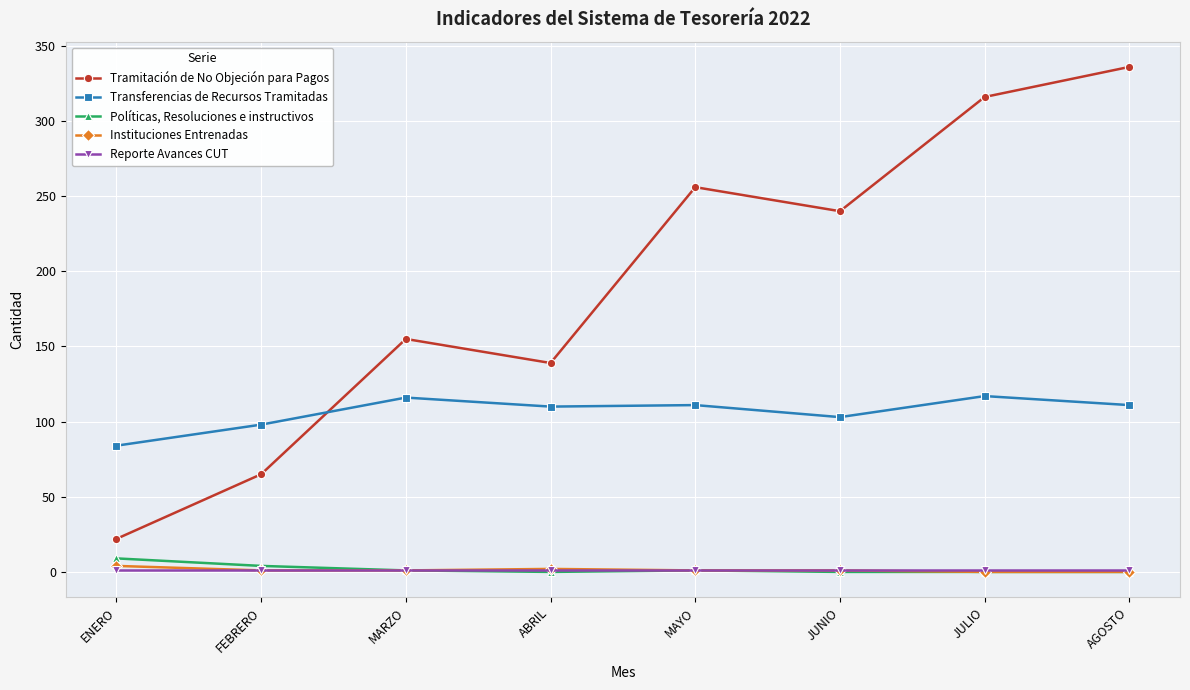

How many lines are shown in the chart?

5